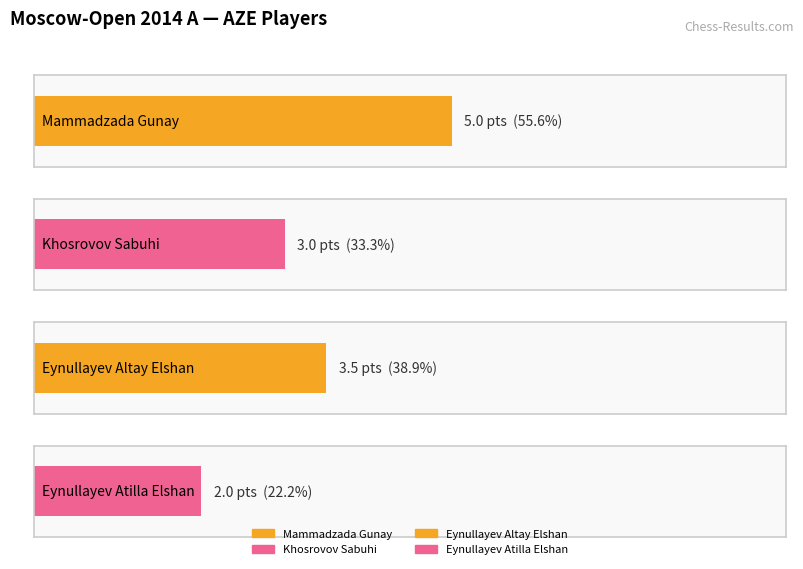

True or false: the data shows 1.7 at Khosrovov Sabuhi.

False